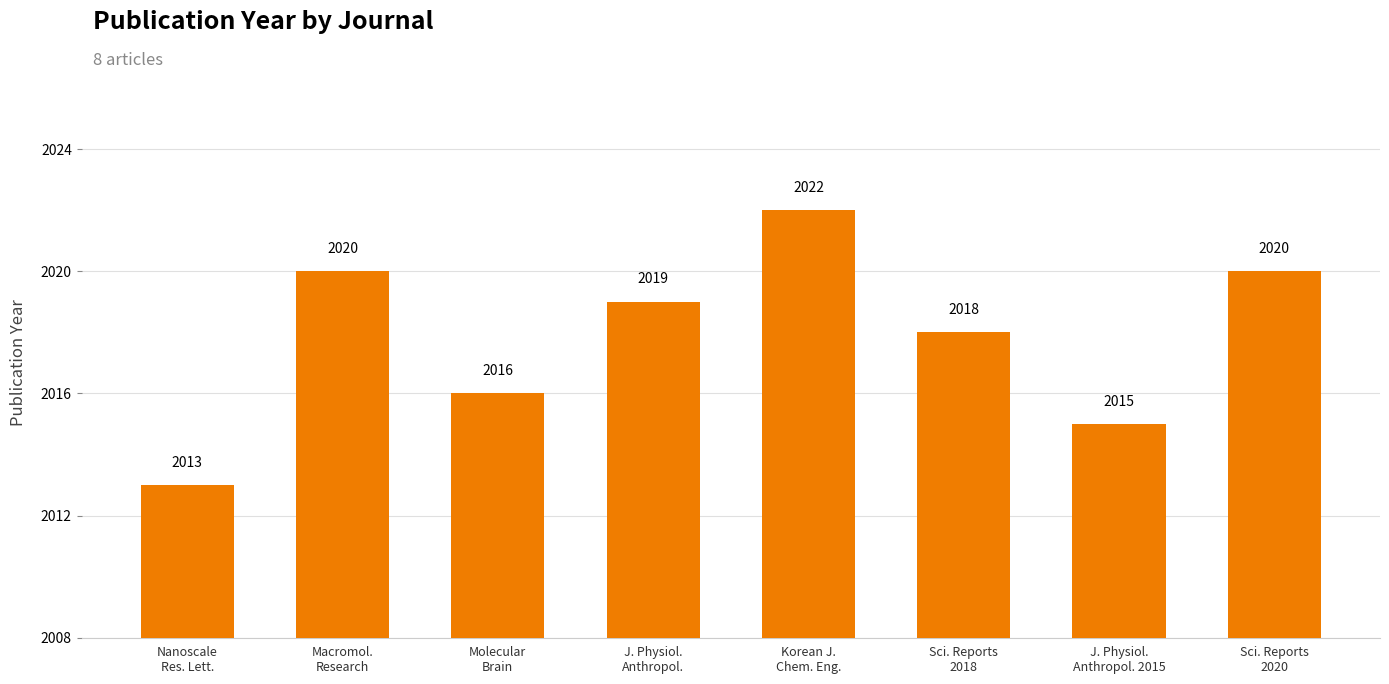

What position from the right is Macromol.
Research?

7